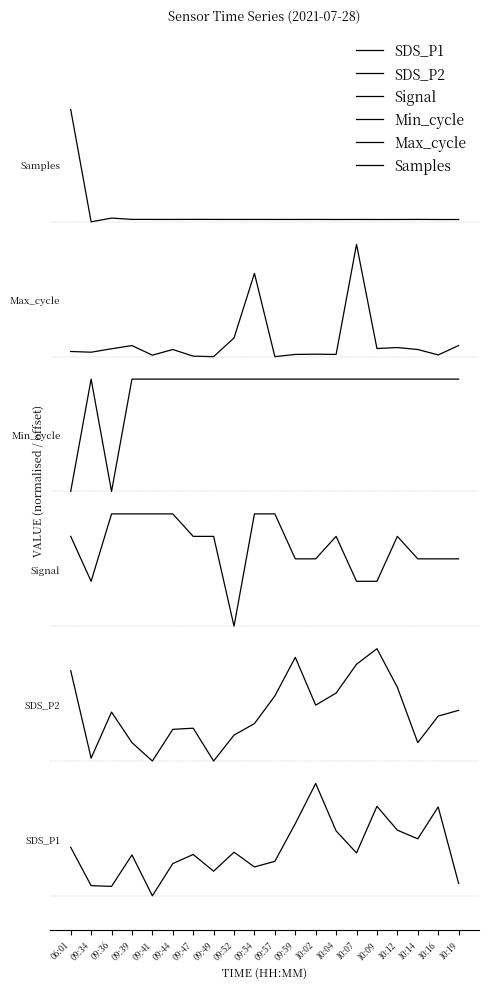

Does the chart display data point markers on the line(s)?

No